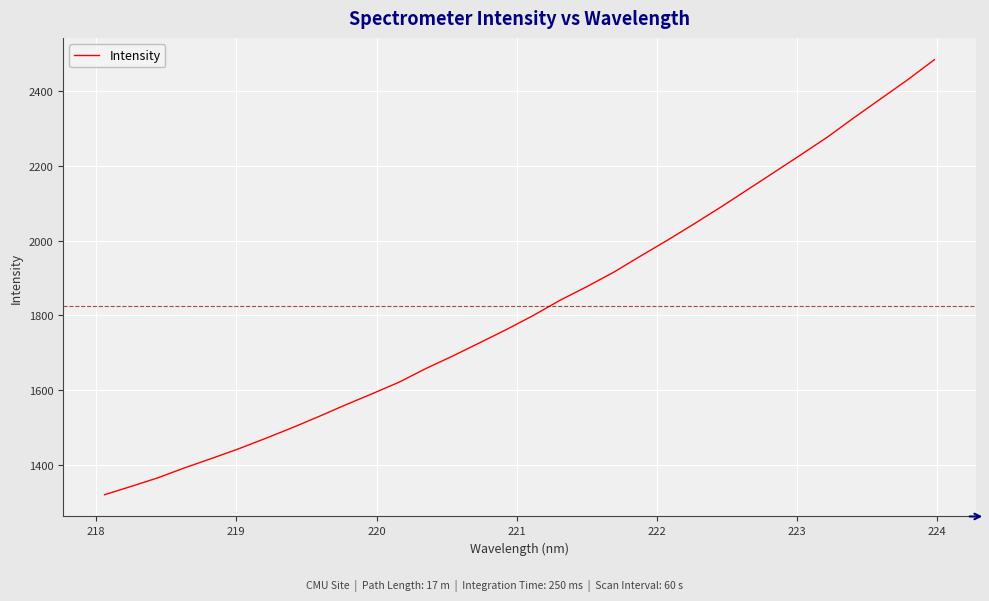

What is the difference between the maximum and minimum values?

1164.6